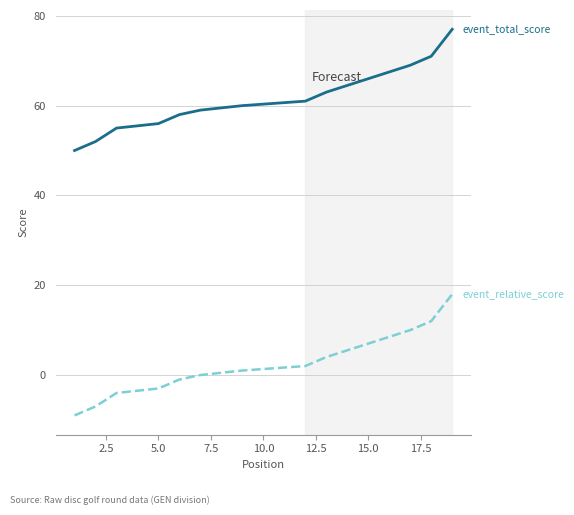

What is the sum of all event_total_score values?

1160